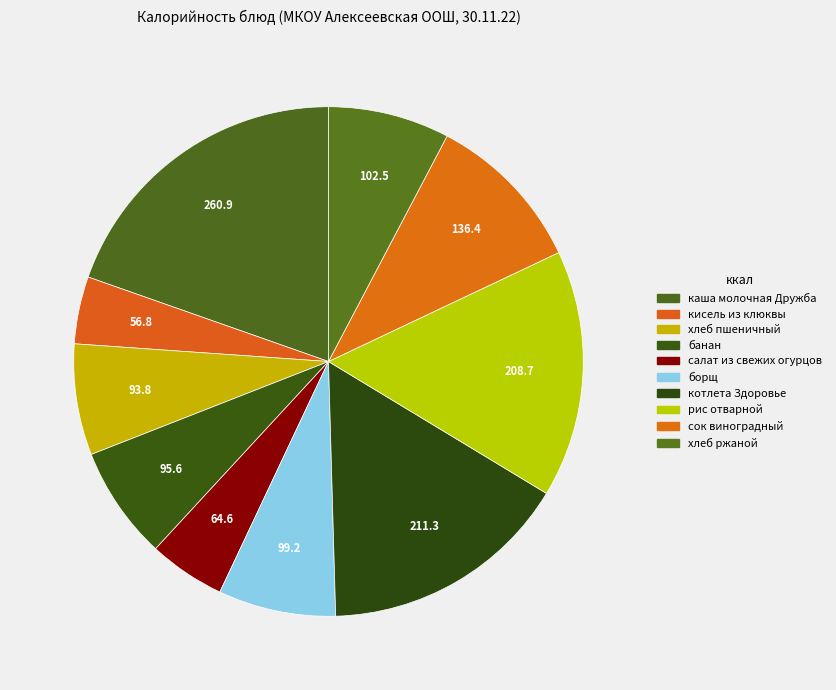

To the nearest percent, what portion does котлета Здоровье represent?

16%